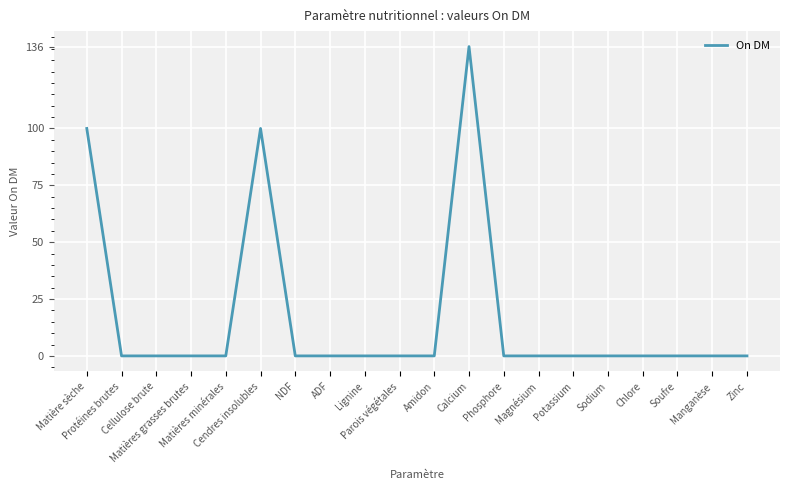

What is the difference between the maximum and minimum values?

136